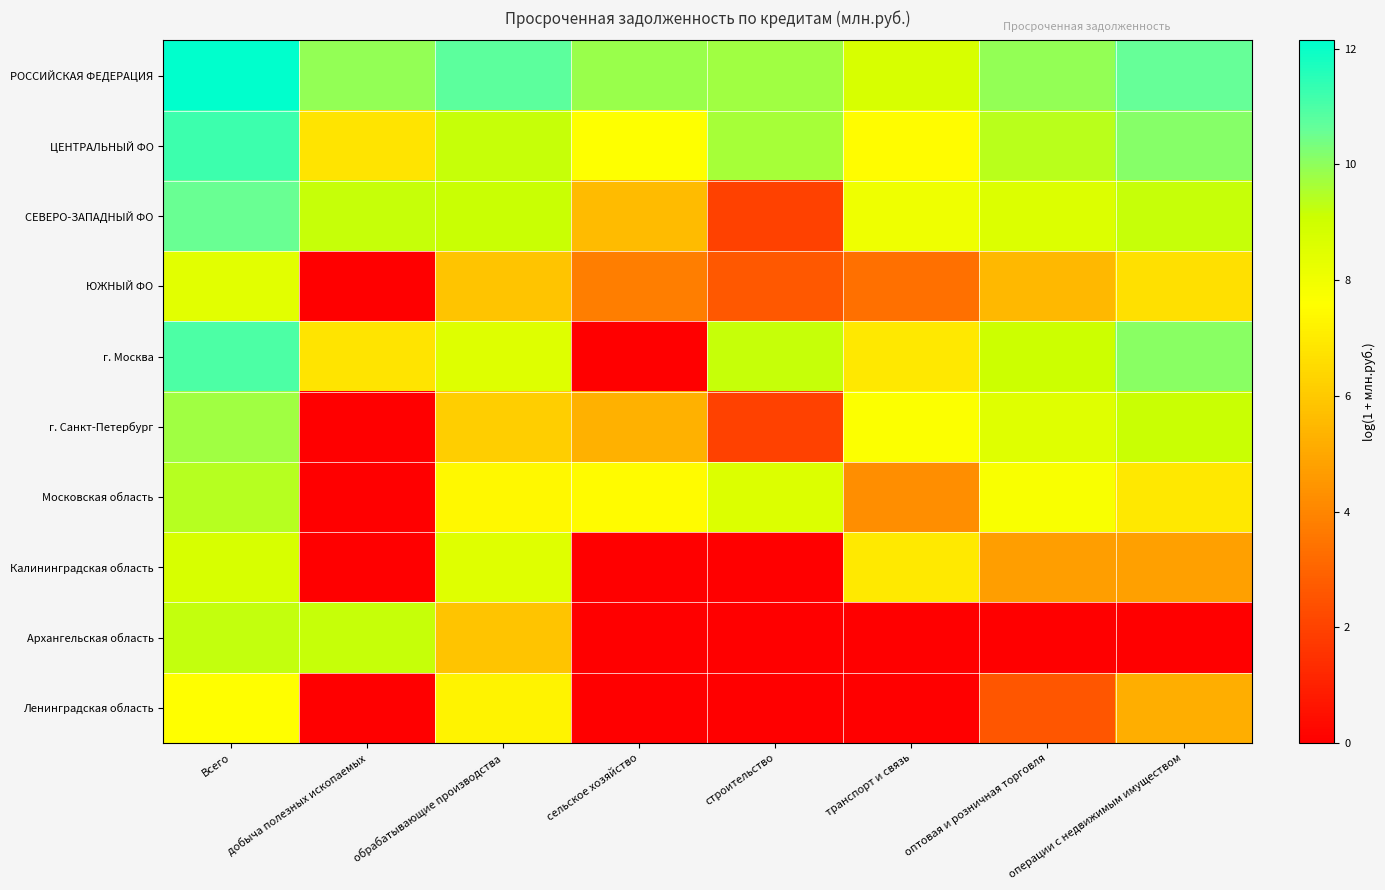

How many series are shown in this chart?

10